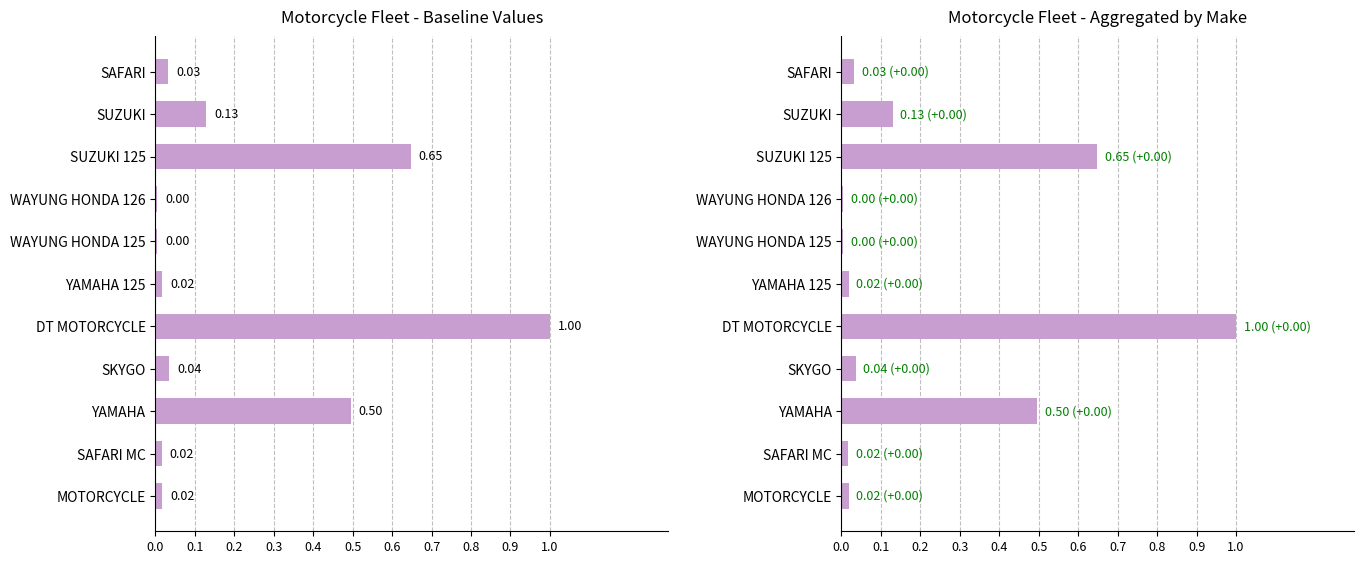

True or false: the data shows 0.0 at SAFARI MC.

True